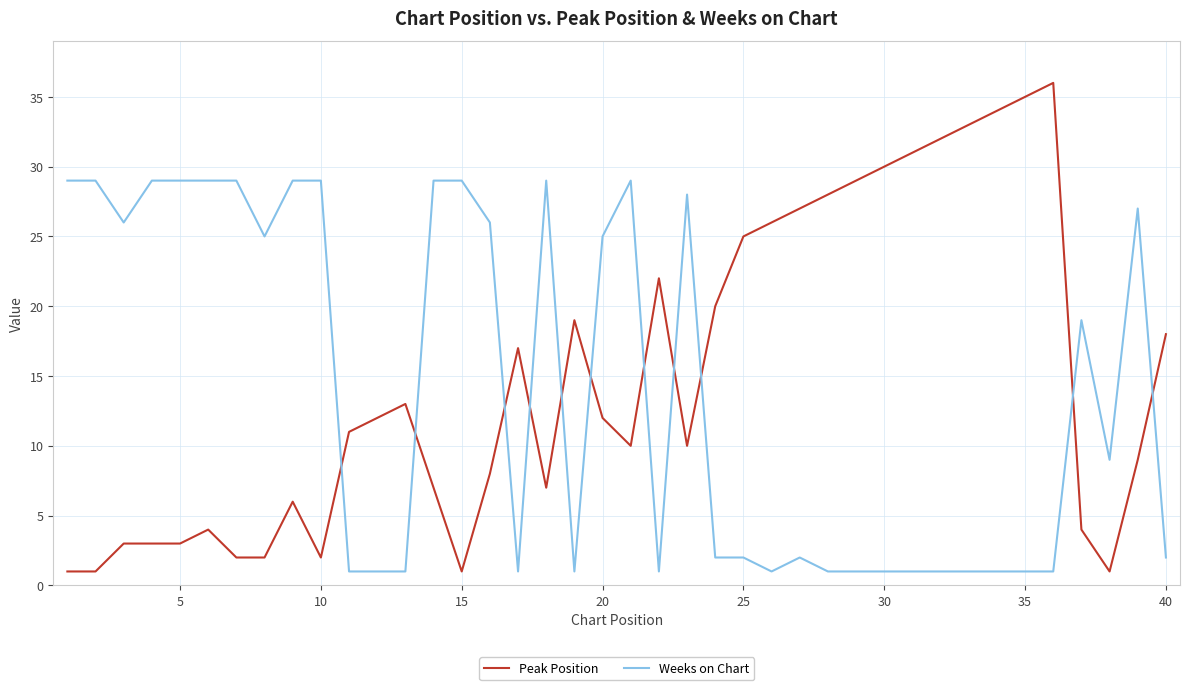

Which series has the largest range (max minus min)?

Peak Position